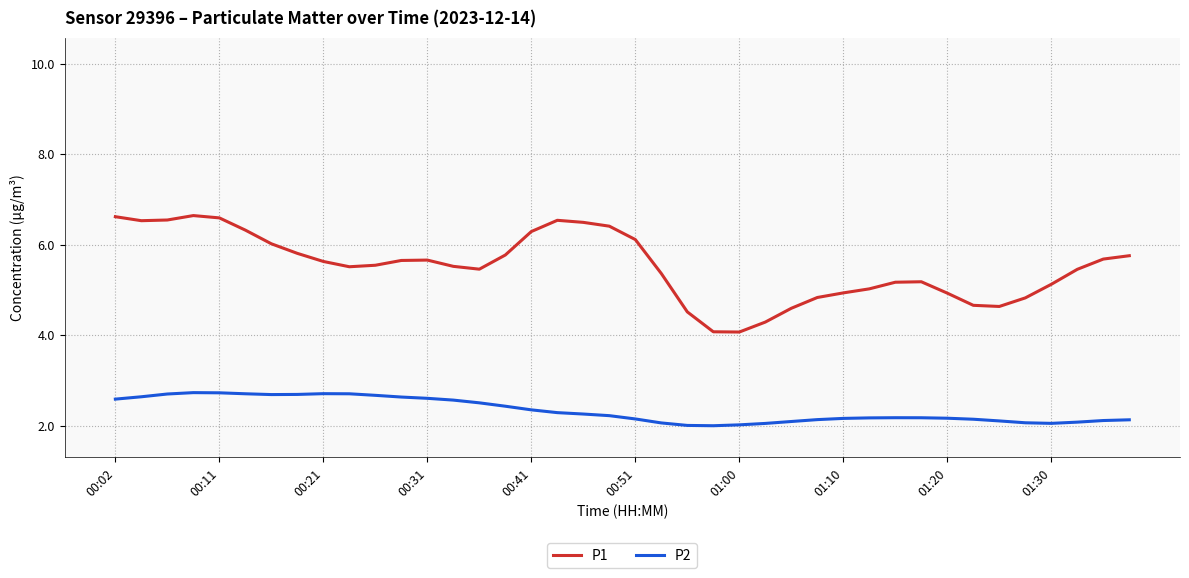

What is the difference between the maximum and minimum values in the P2 series?

0.7